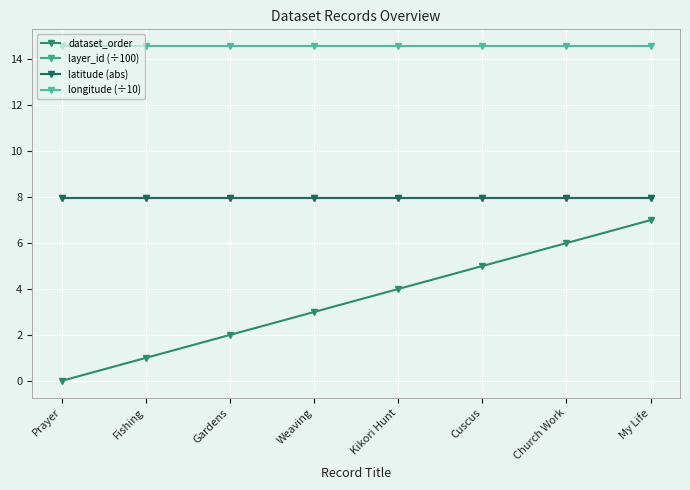

True or false: layer_id (÷100) and latitude (abs) cross at least once.

False